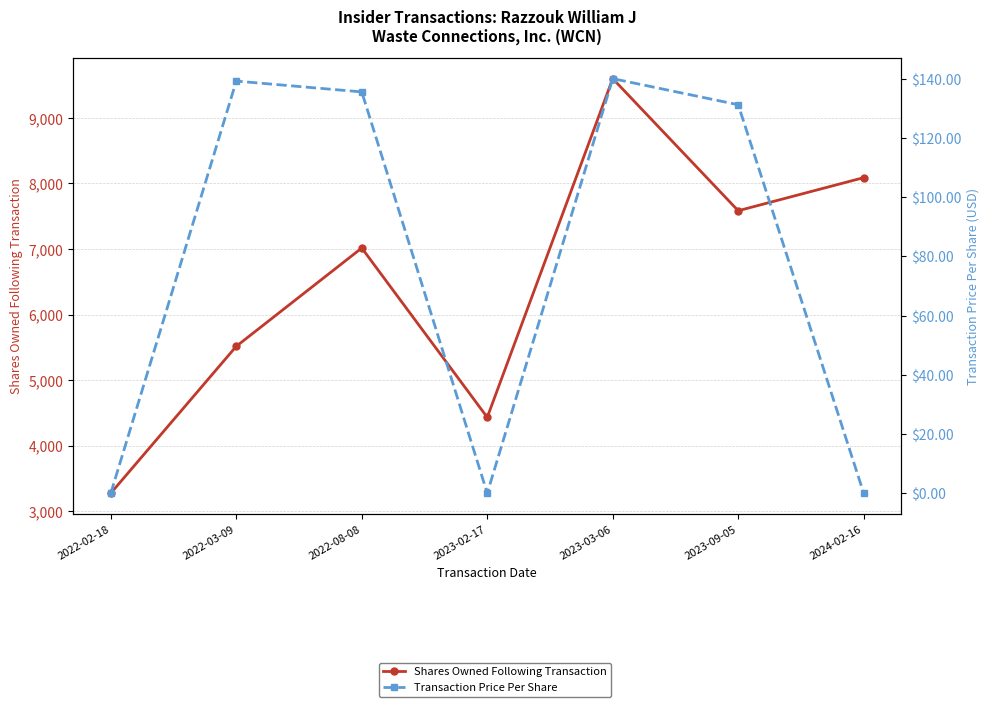

Where is Transaction Price Per Share nearest to the value 70?

2023-09-05